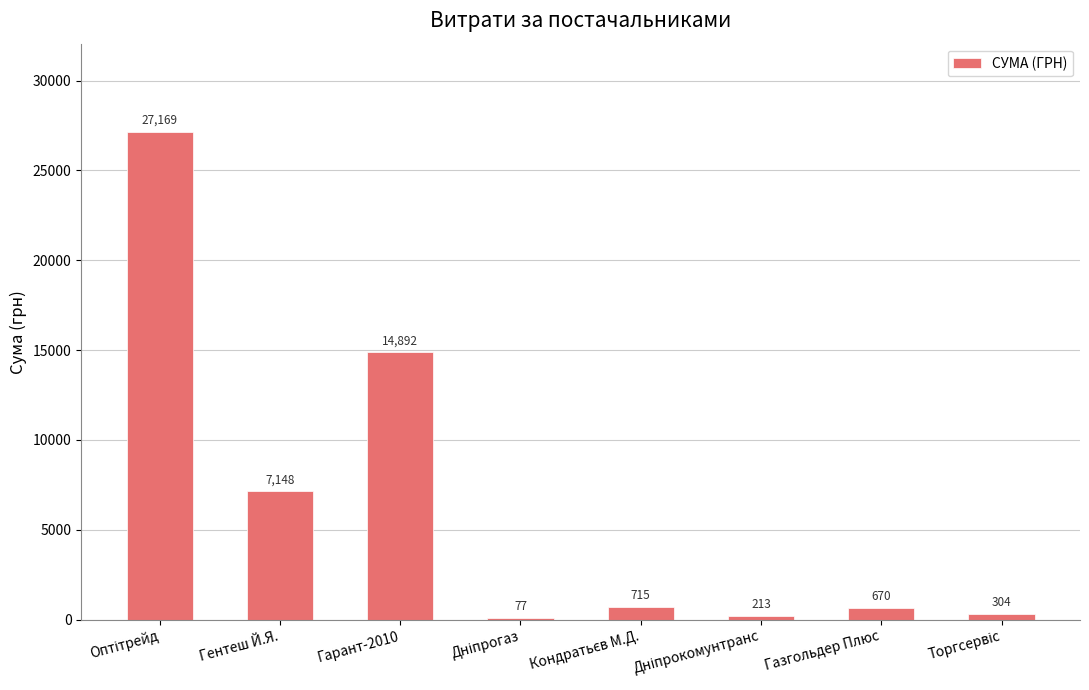

What is the greatest value displayed?

27169.0